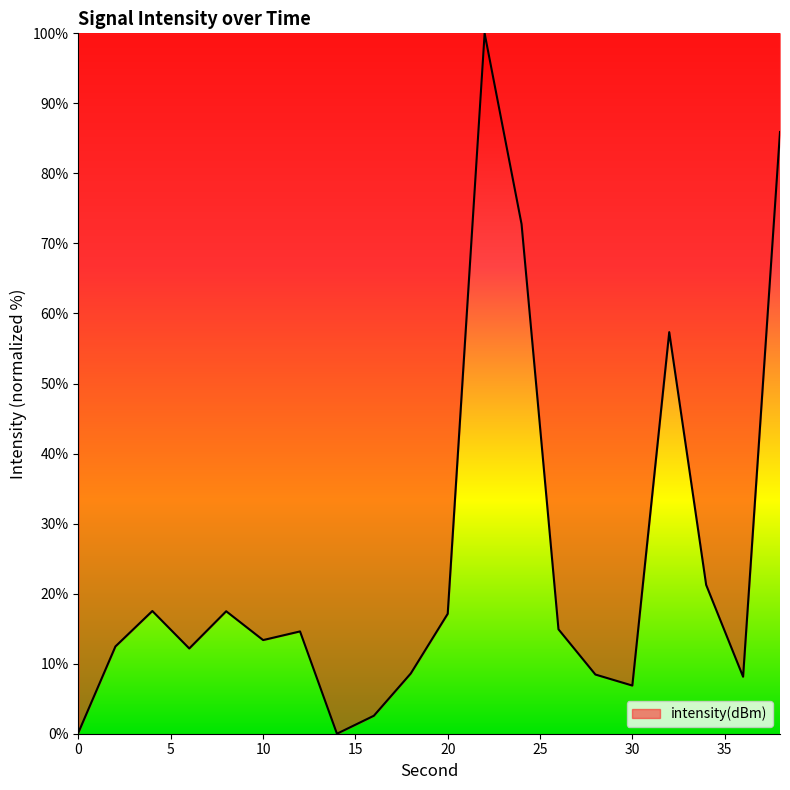

What is the difference between the maximum and minimum values?

100.0